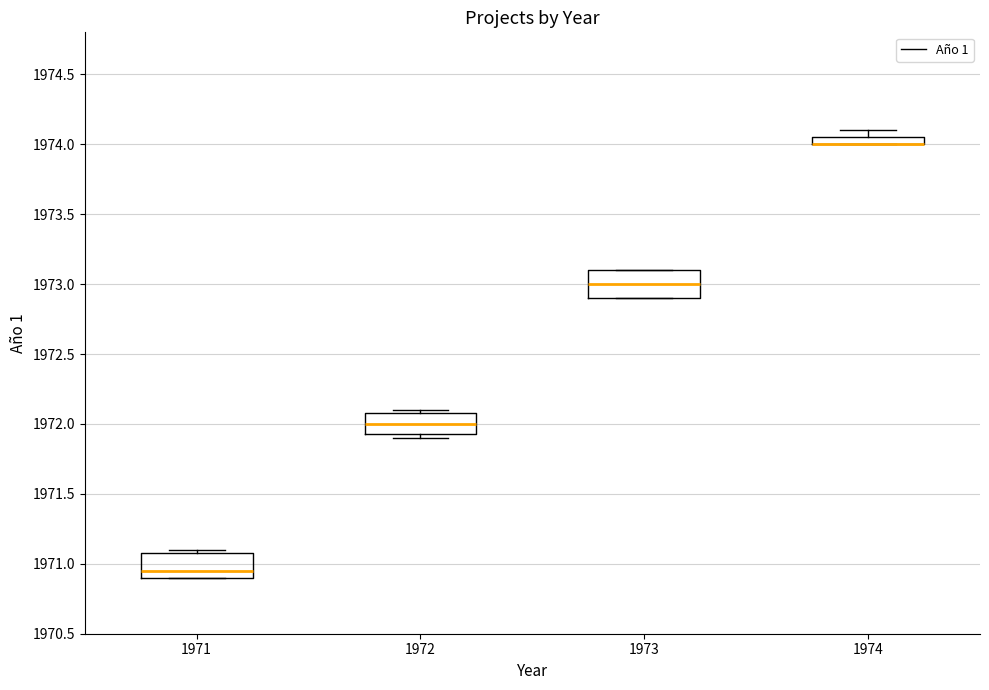

Where is the lower edge of the box at x = 1973 on the y-axis? The values are not printed on the chart, so give them approximately, as read against the axis.

1972.90